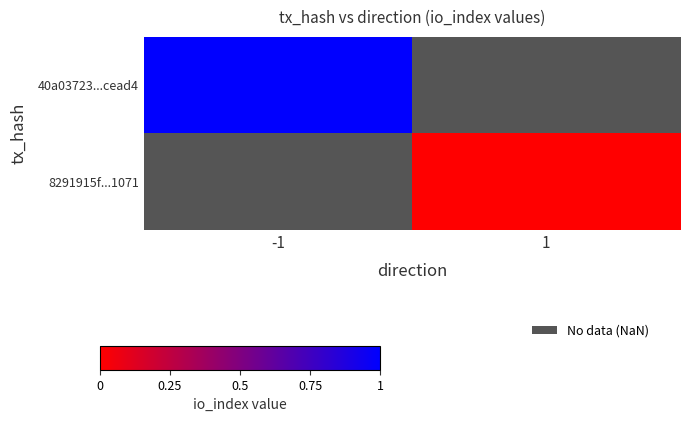

What is the maximum value shown in the chart?

1.0